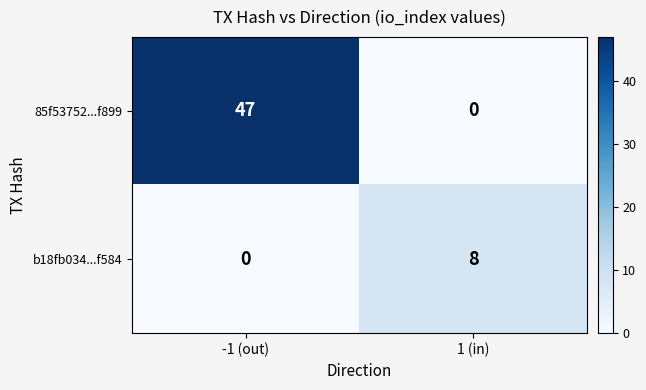

At which category is the sum across all series the highest?

-1 (out)